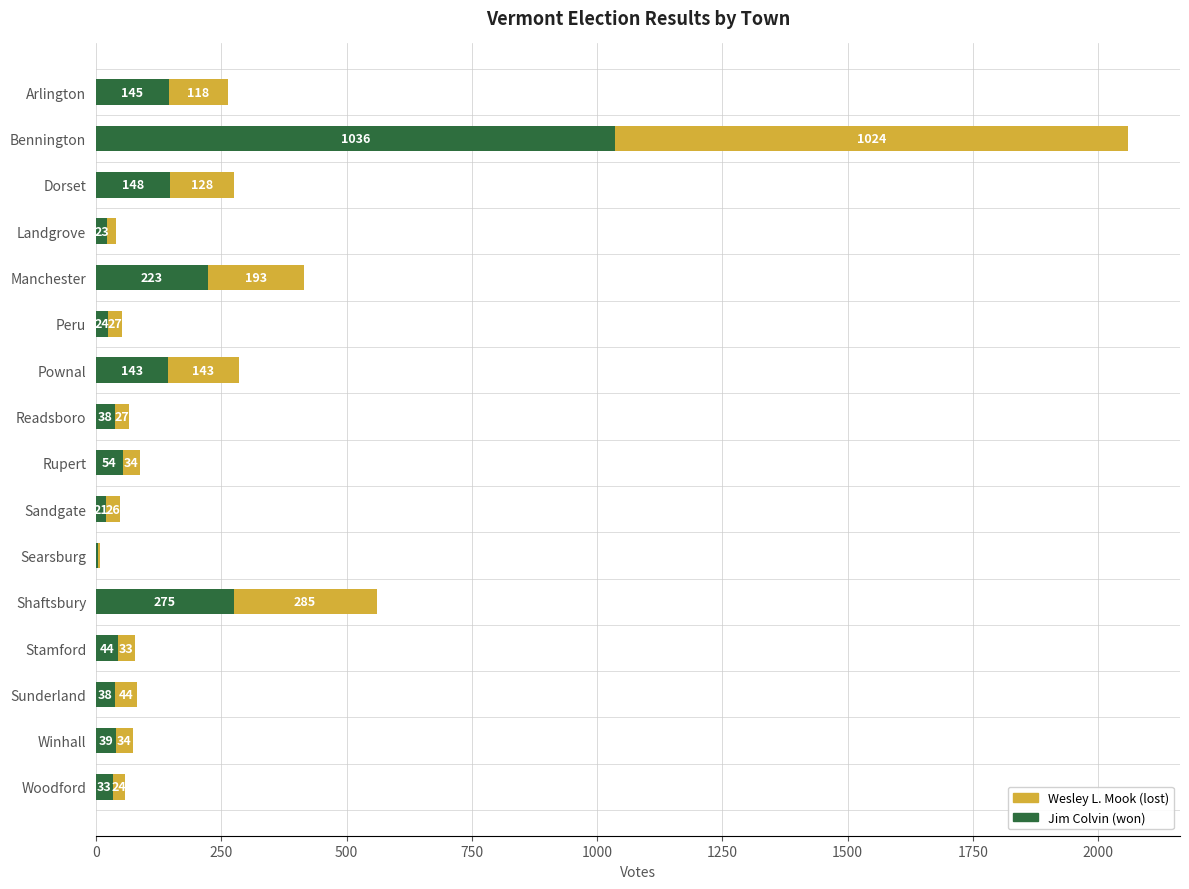

At which category is the sum across all series the highest?

Bennington